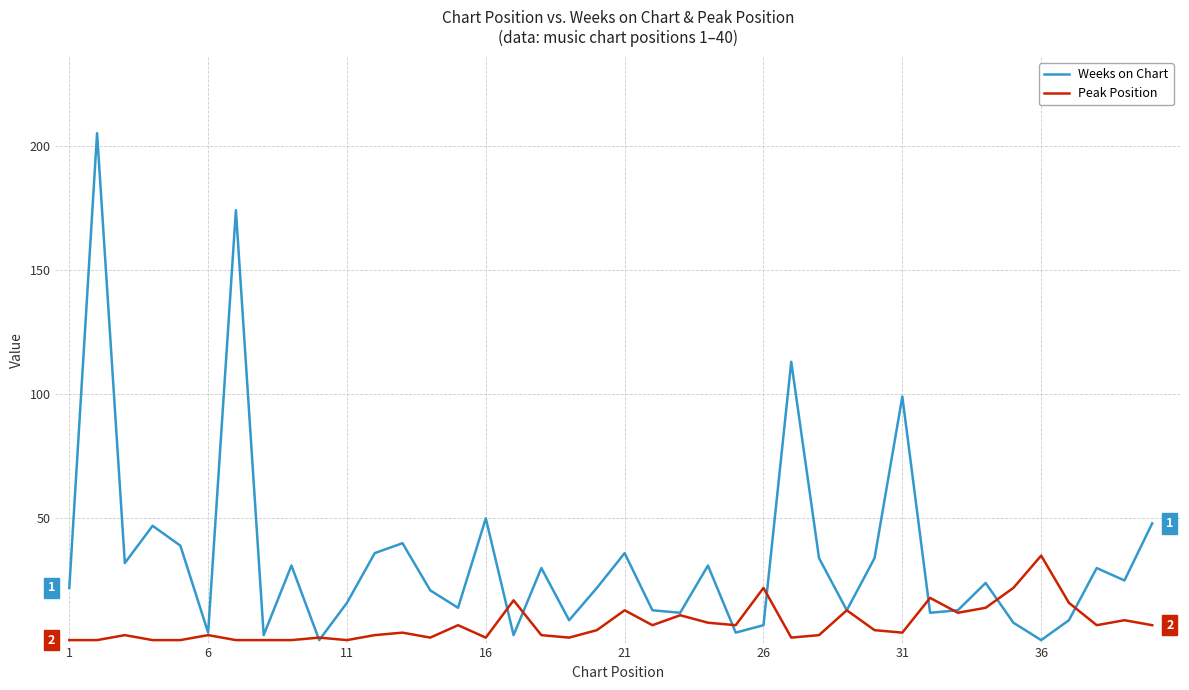

Which series has the largest total across all categories?

Weeks on Chart